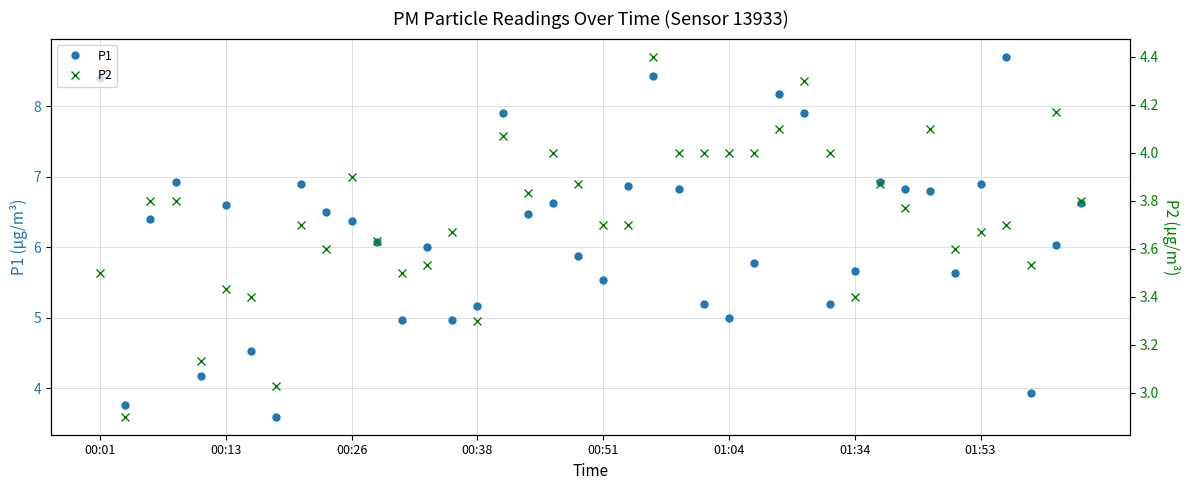

What is the total value across all series at 22?

12.8